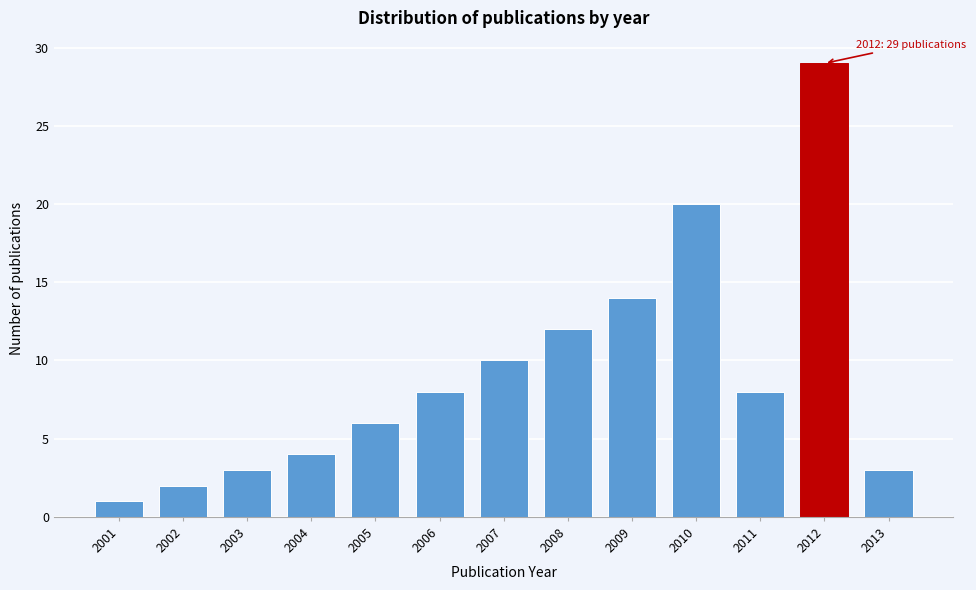

Reading right to left, extract all data points from this chart.

2013=3	2012=29	2011=8	2010=20	2009=14	2008=12	2007=10	2006=8	2005=6	2004=4	2003=3	2002=2	2001=1